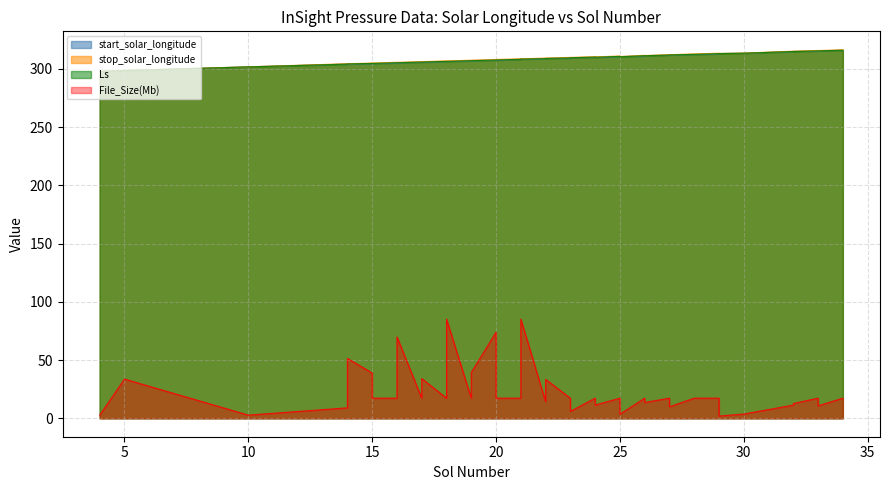

True or false: stop_solar_longitude and File_Size(Mb) intersect in this chart.

False